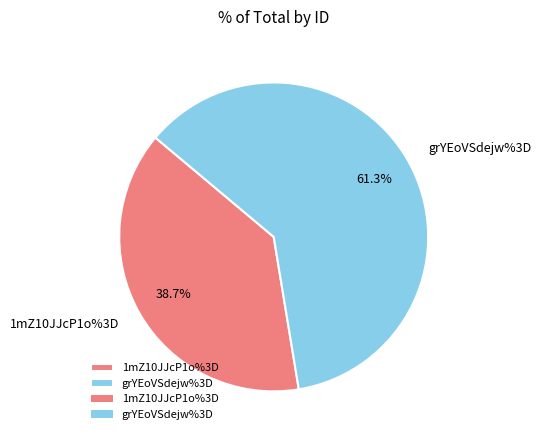

How many segments does this pie chart have?

2